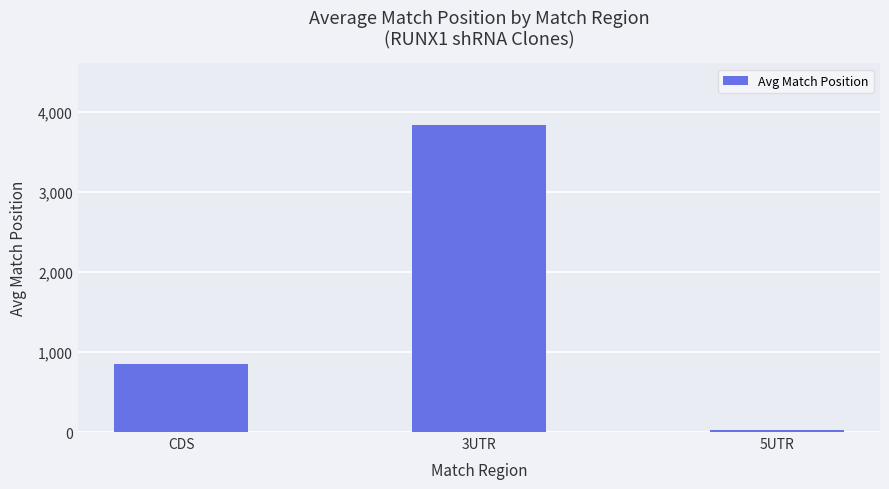

Reading right to left, extract all data points from this chart.

31	3842	849